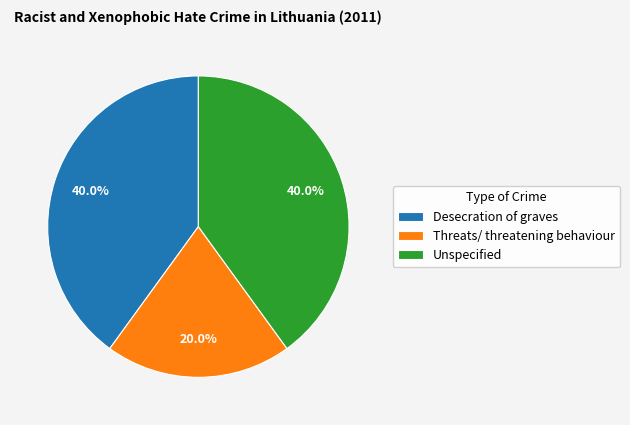

Is the sum of Threats/ threatening behaviour and Unspecified greater than half?

Yes